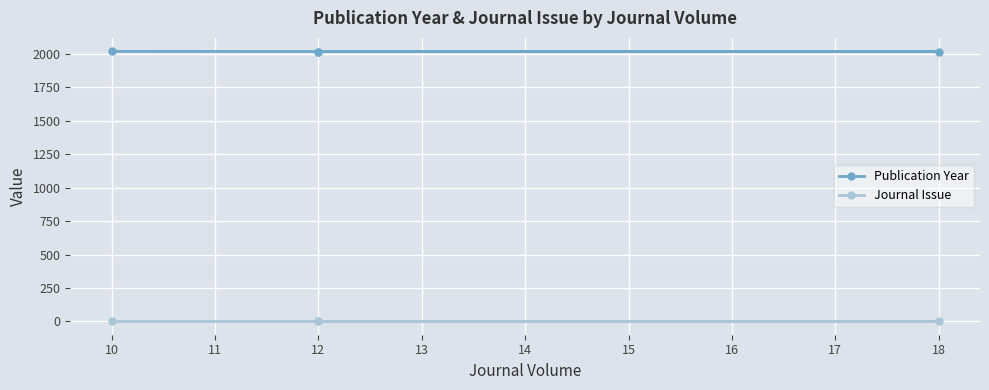

What are all the series names shown in the legend?

Publication Year, Journal Issue